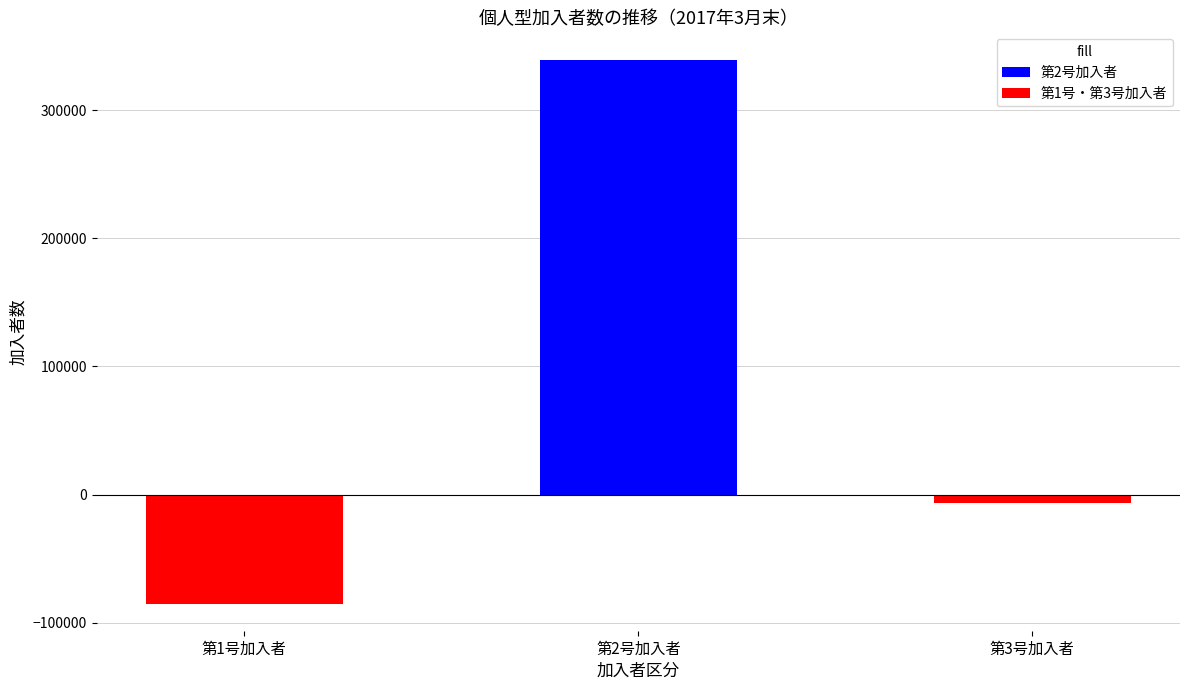

What is the greatest value displayed?

339649